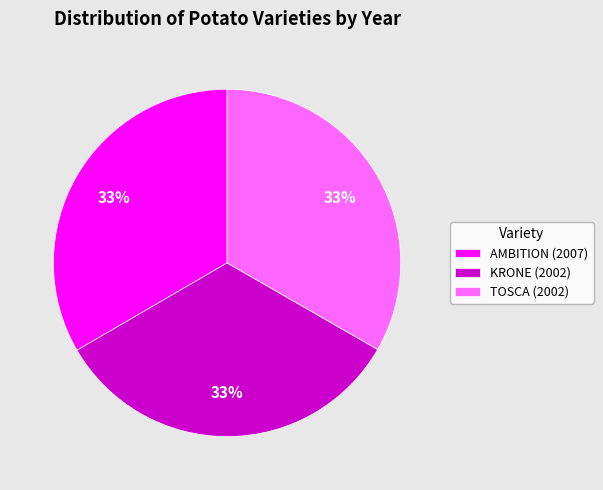

Approximately how many times larger is the value at TOSCA (2002) compared to AMBITION (2007)?

1.0